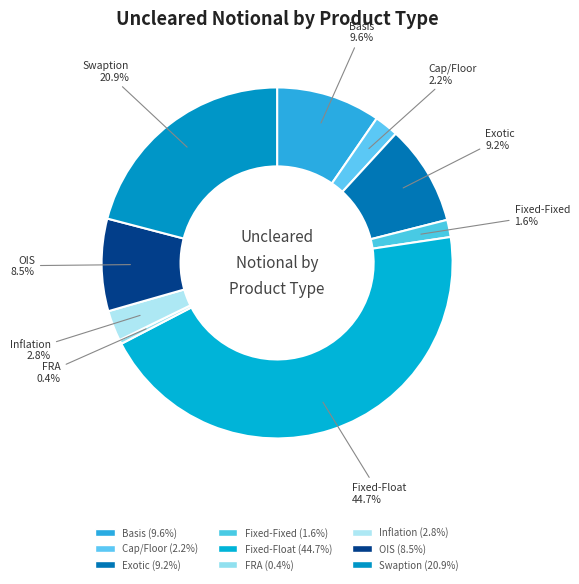

What is the smallest slice in the pie chart?

FRA